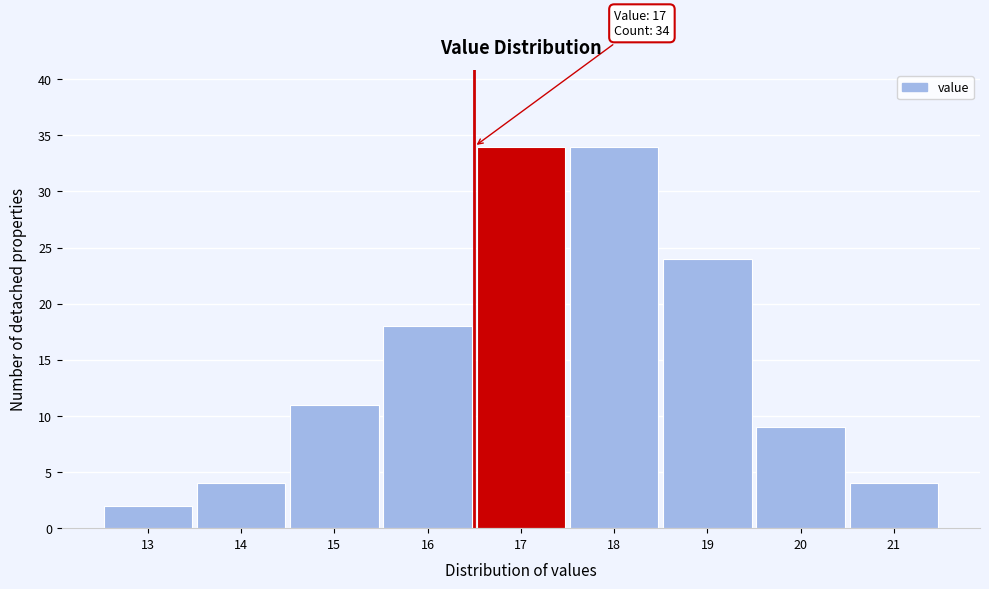

Reading left to right, extract all data points from this chart.

2	4	11	18	34	34	24	9	4